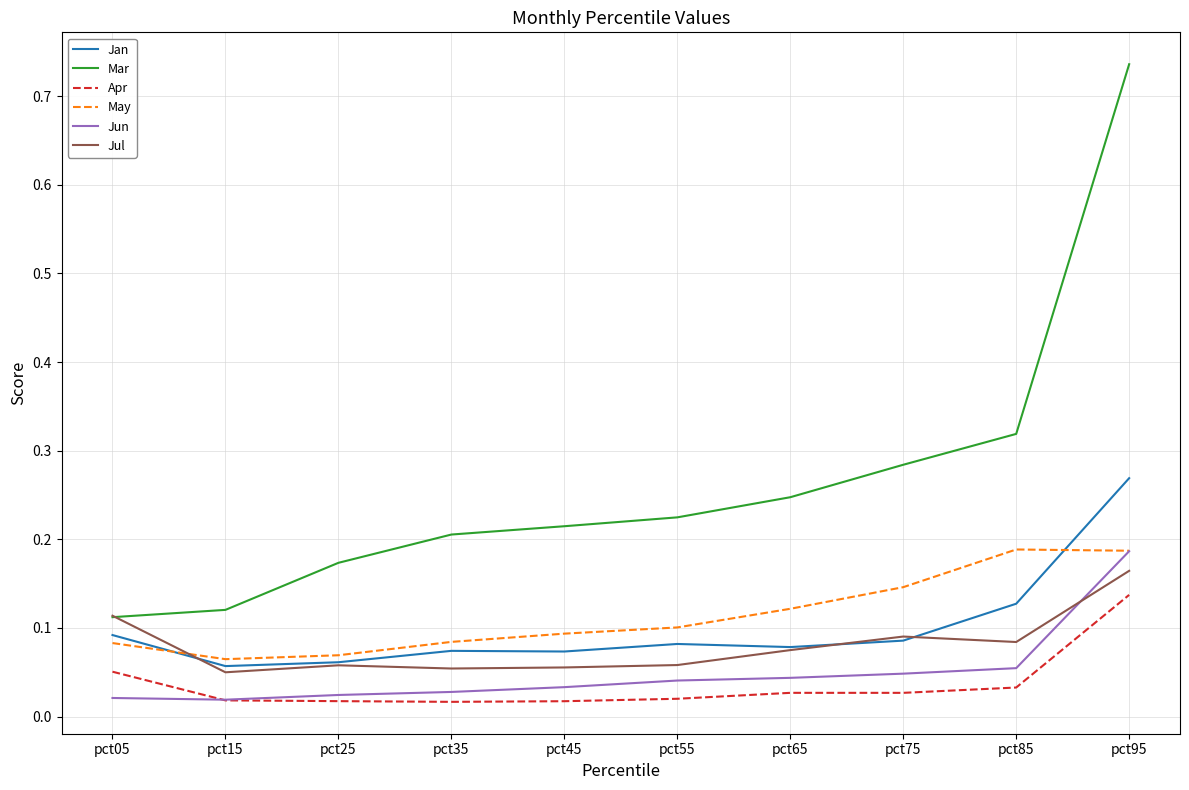

Which series has the widest spread of values?

Mar